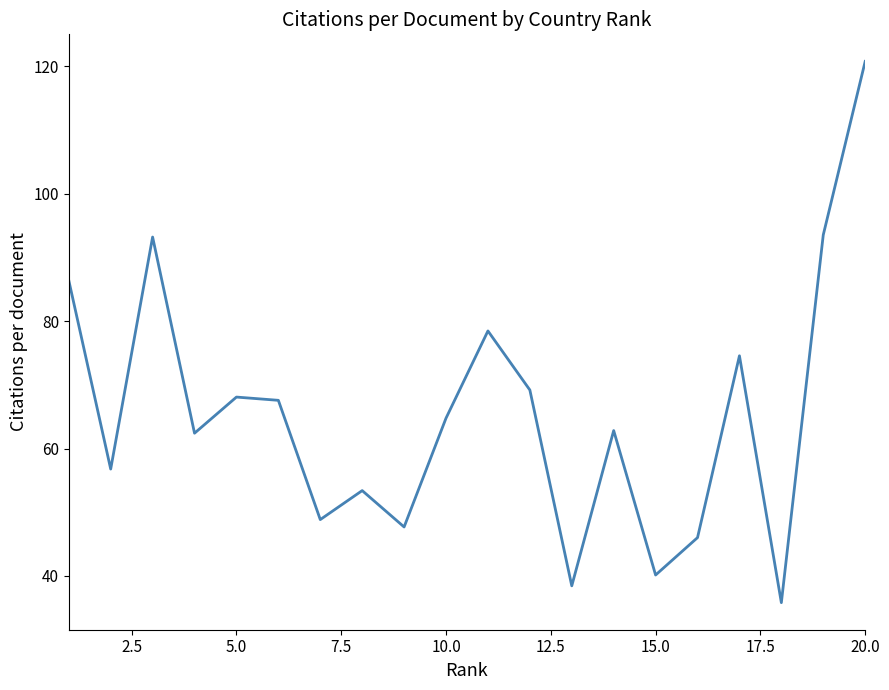

What is the minimum value shown in the chart?

35.8